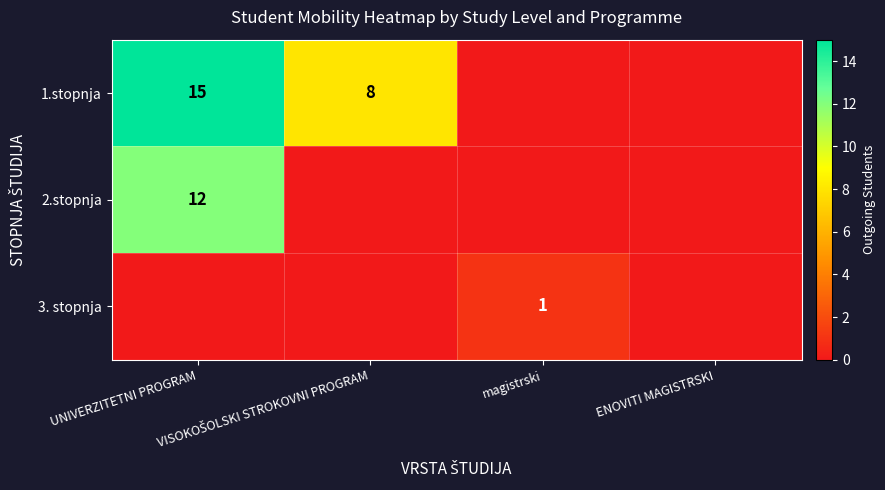

What is the difference between the maximum and minimum values in the 3. stopnja series?

1